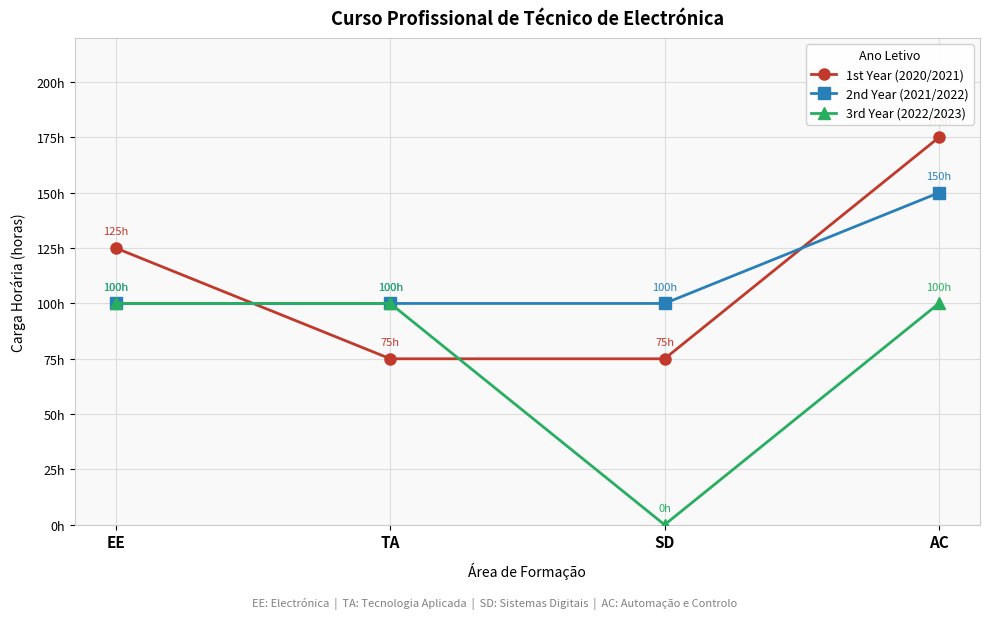

What are all the series names shown in the legend?

1st Year (2020/2021), 2nd Year (2021/2022), 3rd Year (2022/2023)